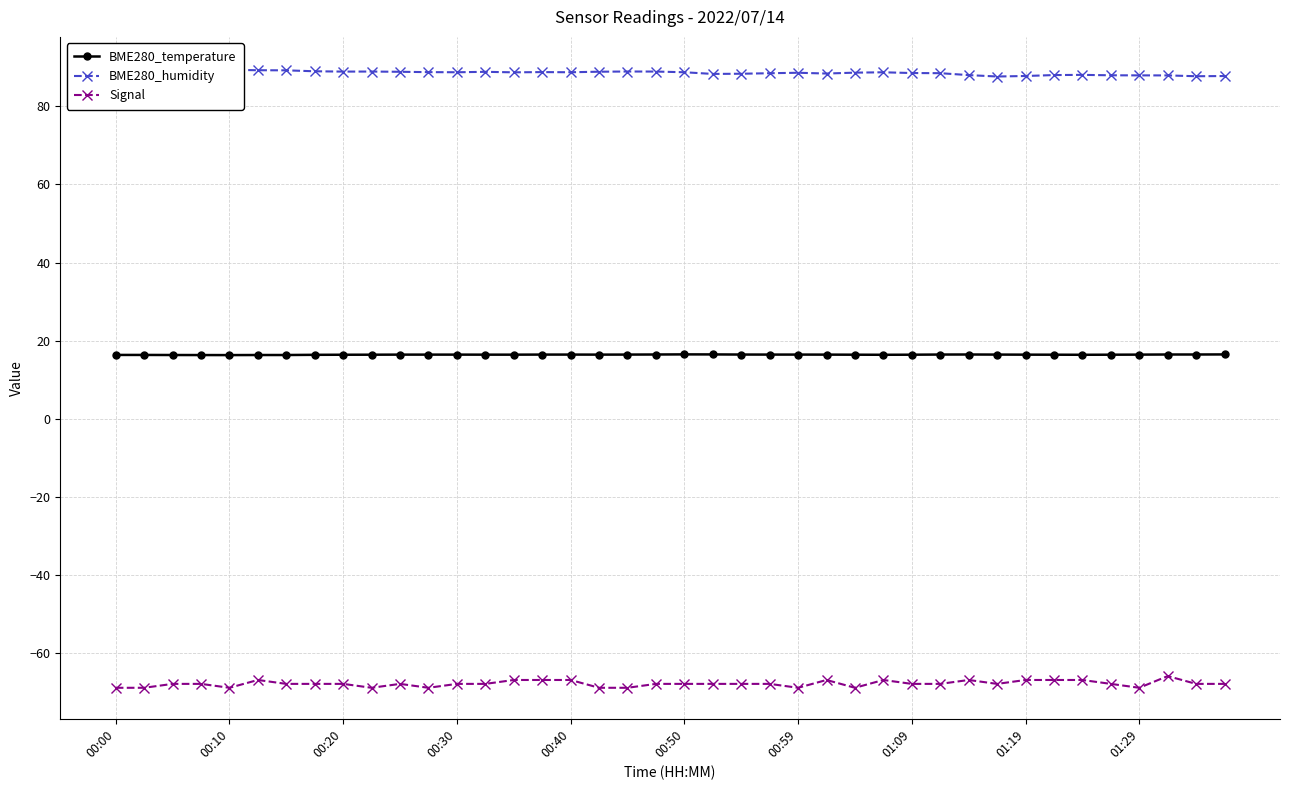

List the series in order of their peak value, lowest first.

Signal, BME280_temperature, BME280_humidity